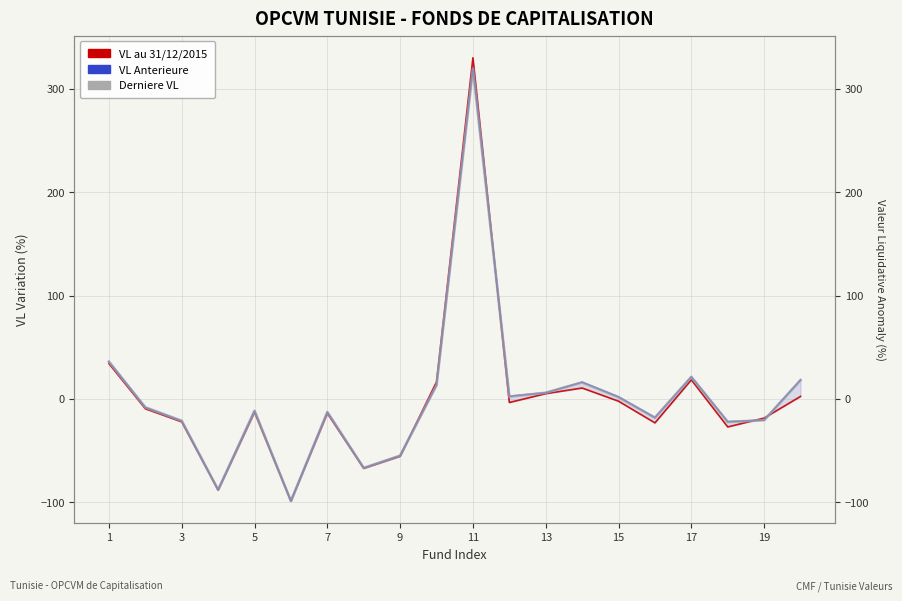

Reading right to left, list all the values displayed in this chart.

VL au 31/12/2015: 2.4	-18.5	-27.1	18.4	-23.2	-2.2	10.6	5.1	-3.5	330.0	16.5	-55.5	-67.2	-13.9	-98.8	-12.8	-88.1	-22.2	-9.5	34.2
VL anterieure: 18.4	-20.4	-22.0	21.4	-18.0	2.0	16.2	6.0	2.6	320.0	13.6	-54.9	-66.7	-12.7	-98.8	-11.5	-87.9	-21.2	-8.1	36.1
Derniere VL: 18.1	-20.6	-22.3	21.3	-18.1	1.6	15.9	6.0	2.2	319.2	13.3	-54.9	-66.7	-12.6	-98.8	-11.5	-87.9	-21.2	-8.1	36.1